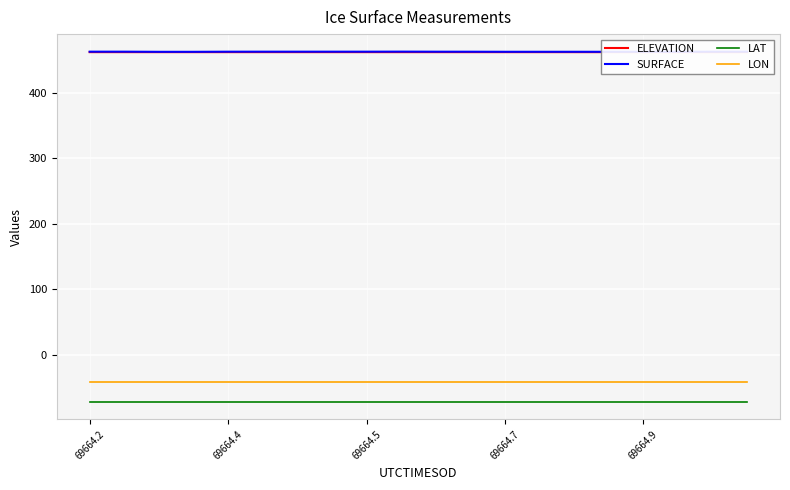

True or false: ELEVATION and SURFACE cross at least once.

False